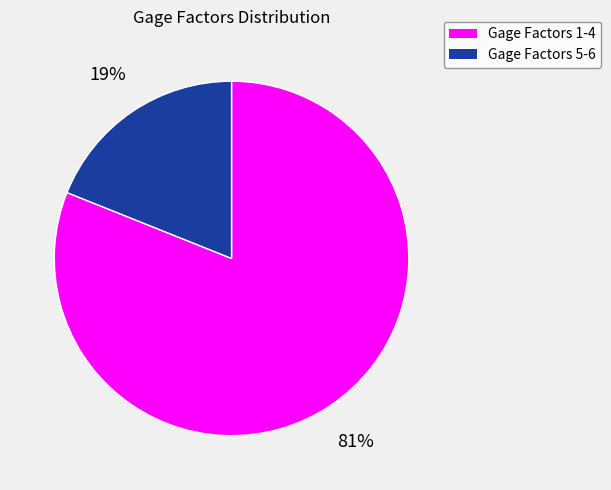

Is there a majority slice in this chart?

Yes